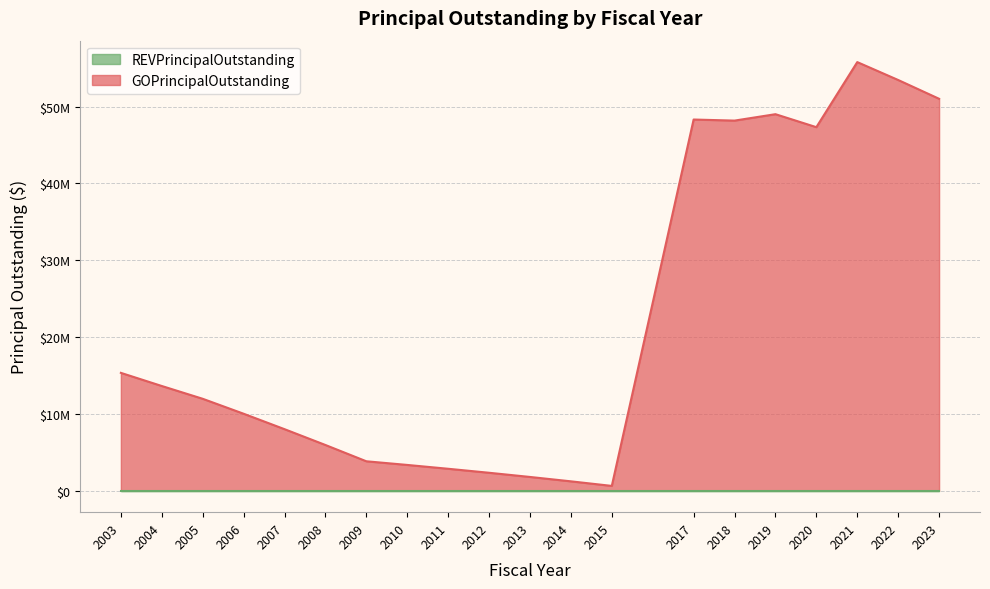

Reading left to right, what are all the values shown in this chart?

15345000	13635000	11970000	10025000	8015000	5955000	3835000	3360000	2860000	2340000	1795000	1225000	630000	48320000	48180000	49015000	47325000	55795000	53465000	51020000